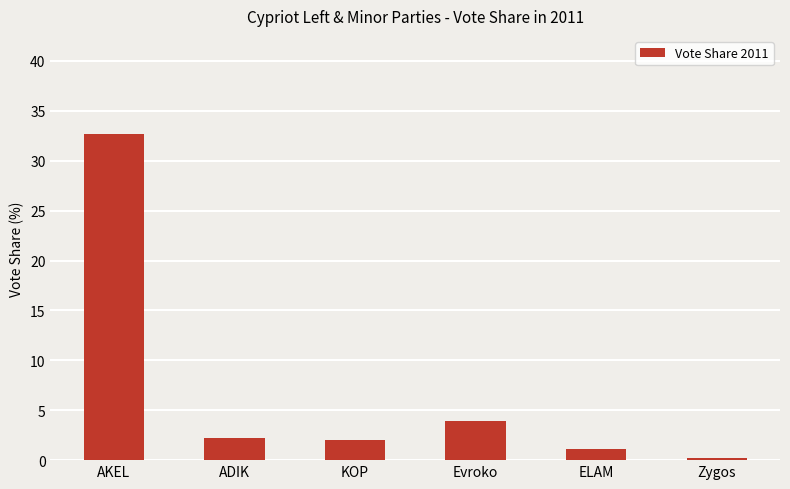

Approximately how many times larger is the value at ELAM compared to KOP?

0.6